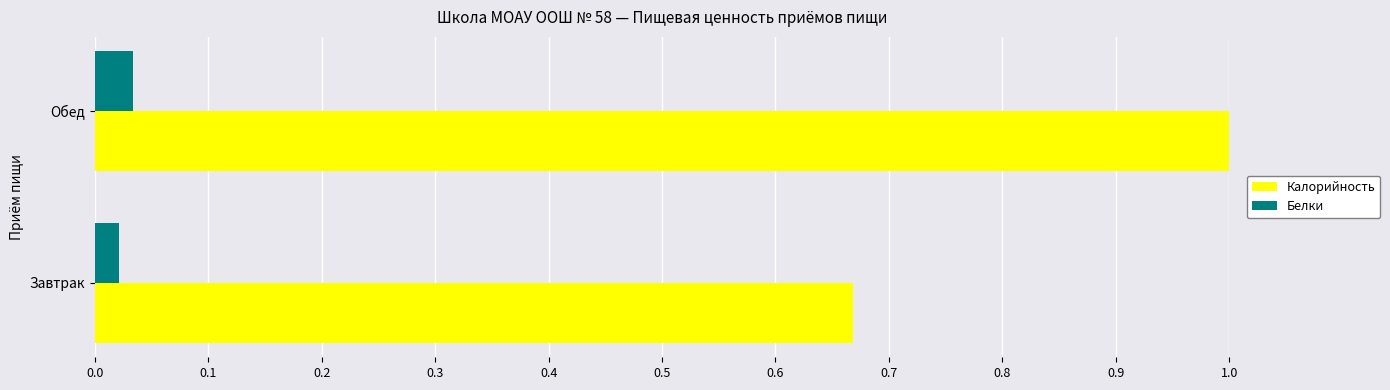

The value of Калорийность at Завтрак is 1.1. True or false?

False